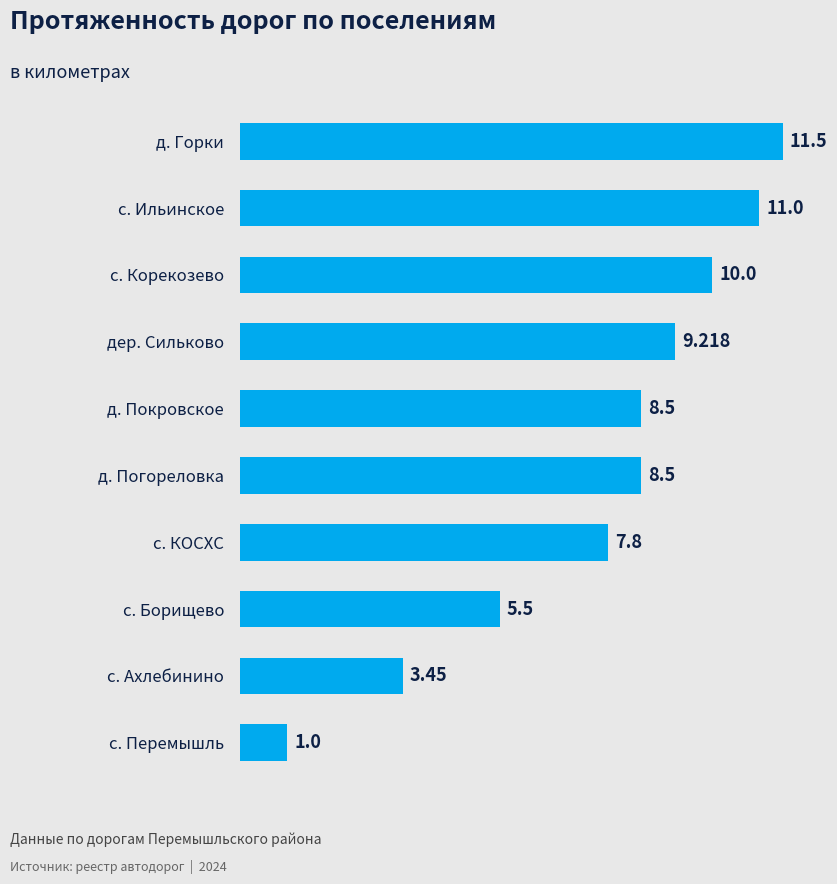

Between дер. Сильково and с. Перемышль, which is larger?

дер. Сильково